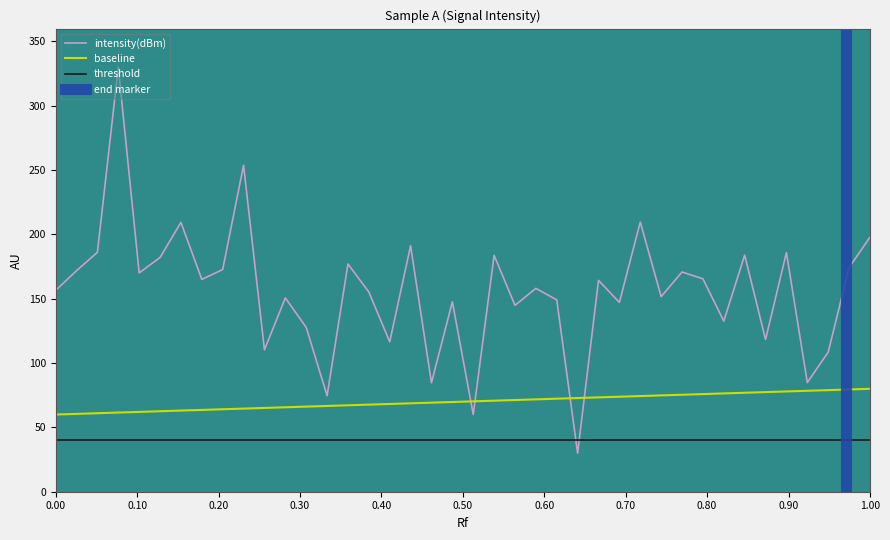

True or false: baseline and threshold cross at least once.

False